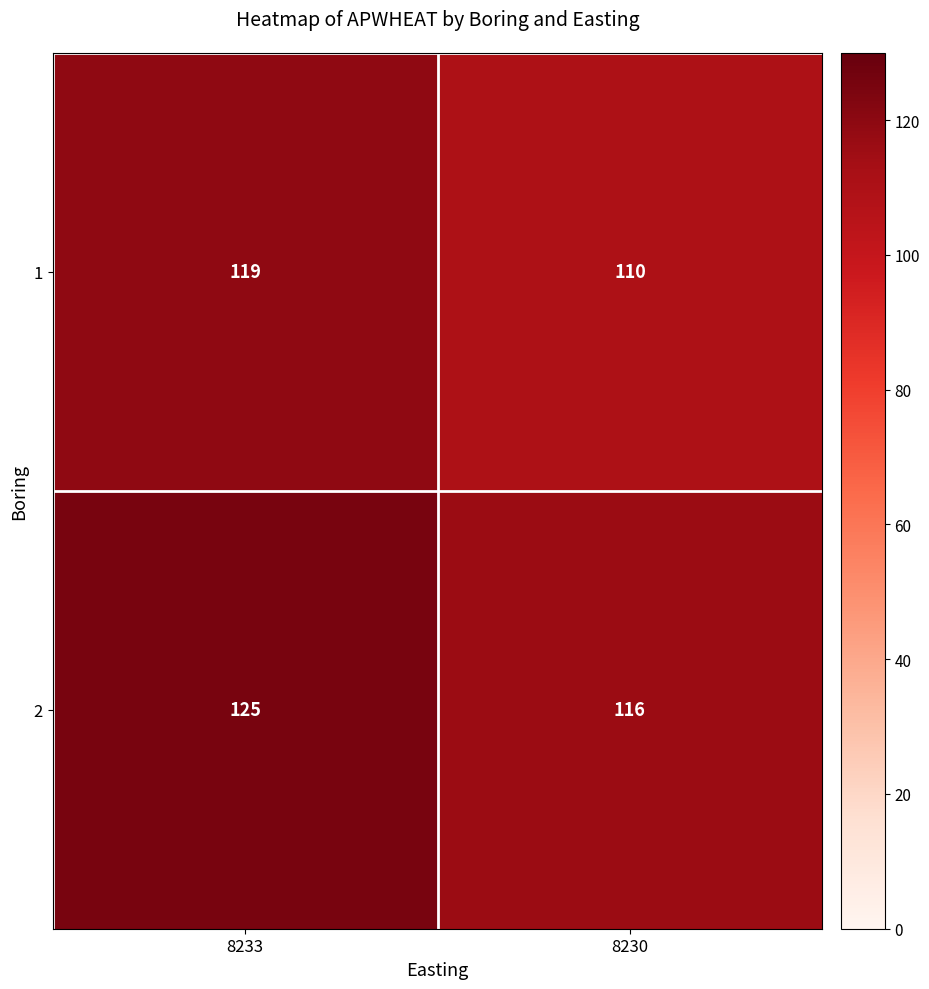

The value of 1 at 8230 is 110. True or false?

True